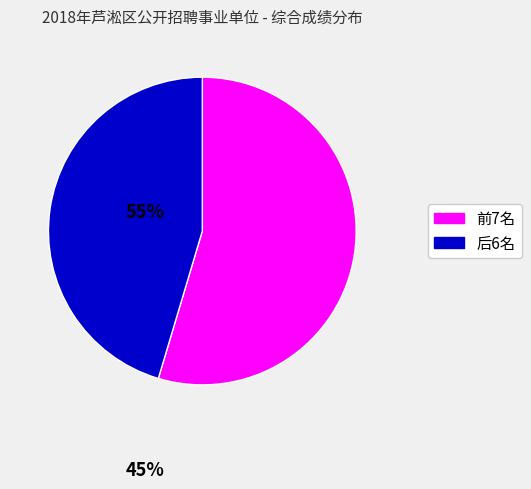

Is there any slice that represents more than half of the pie?

Yes